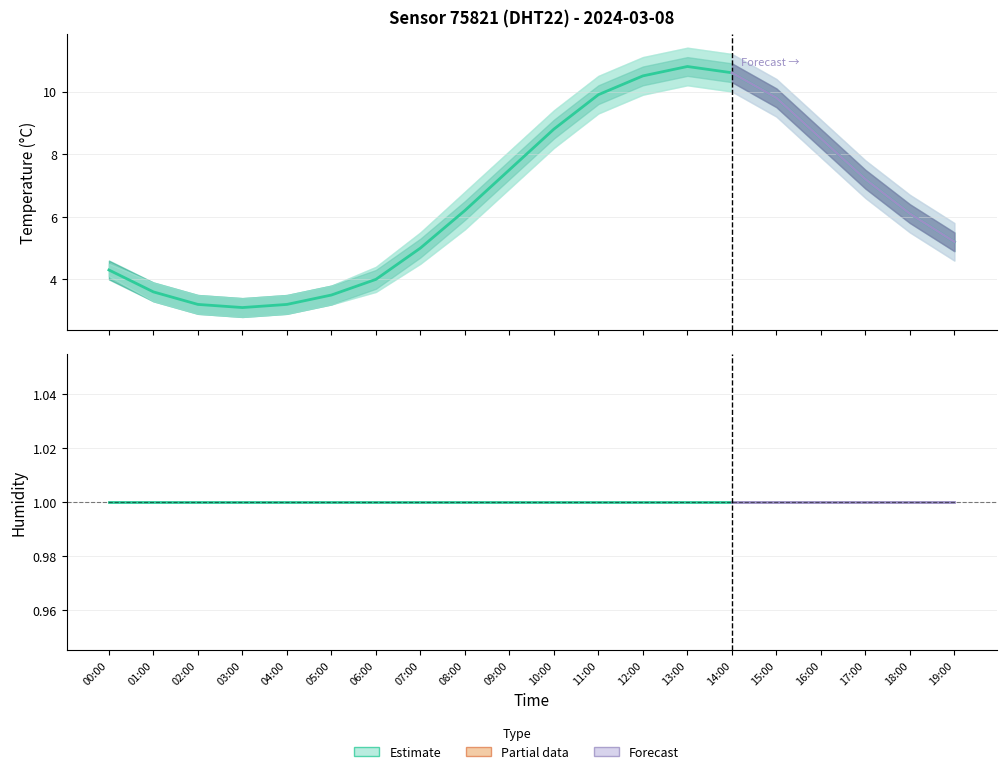

Which series has the largest range (max minus min)?

temp_upper